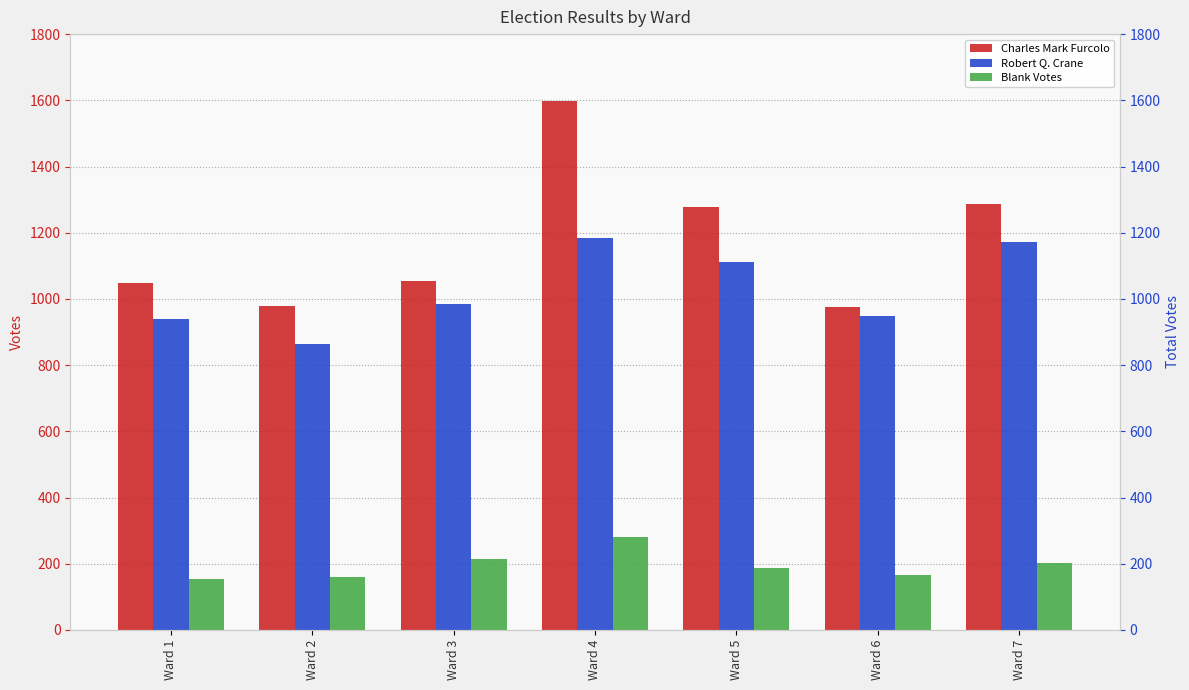

The value of Robert Q. Crane at Ward 1 is 938. True or false?

True